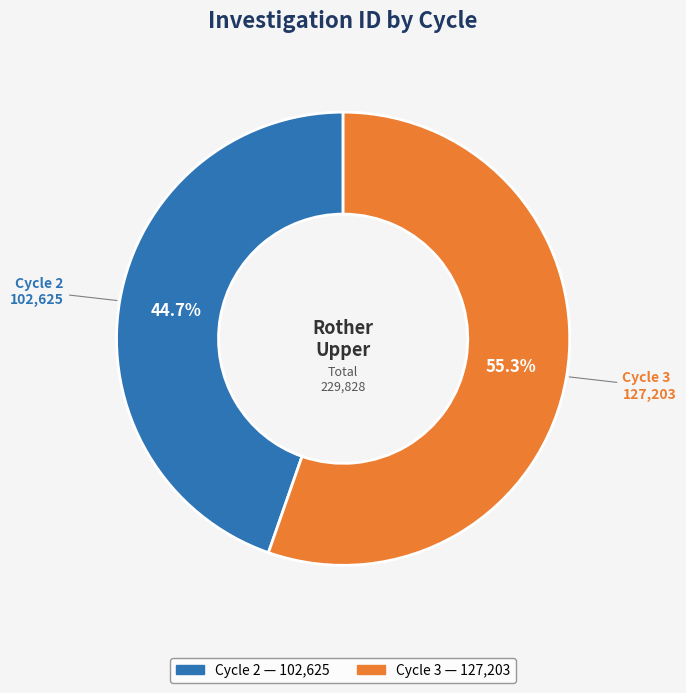

True or false: Cycle 3 accounts for 55% of the total.

True